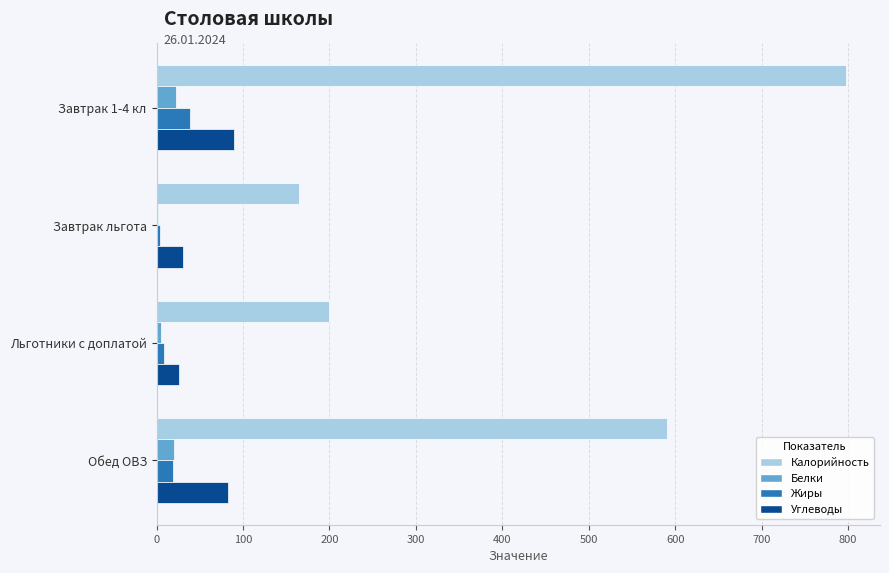

True or false: Калорийность has a value of 591 at Обед ОВЗ.

True